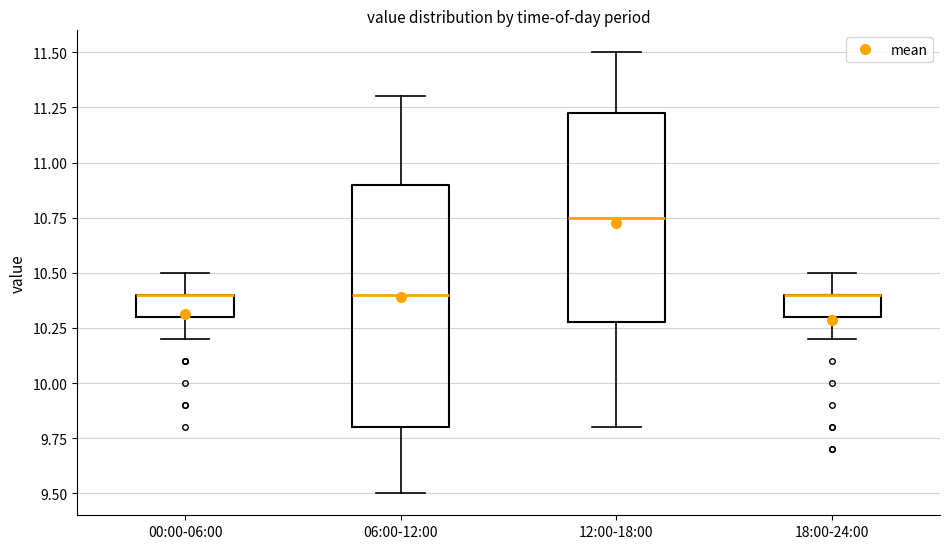

Reading left to right, transcribe this box plot: for each box, give where its median line is, the range the box spans, and where its two whiskers end, as read against the y-axis. The values are not printed on the chart, so give them approximately, as read against the axis.

00:00-06:00: median 10.40 (drawn on the box's upper edge), box 10.30 to 10.40, whiskers 10.20 to 10.50
06:00-12:00: median 10.40, box 9.80 to 10.90, whiskers 9.50 to 11.30
12:00-18:00: median 10.75, box 10.30 to 11.25, whiskers 9.80 to 11.50
18:00-24:00: median 10.40 (drawn on the box's upper edge), box 10.30 to 10.40, whiskers 10.20 to 10.50